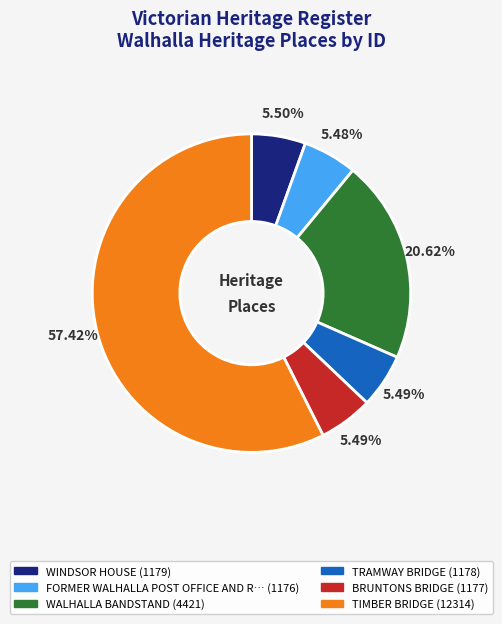

What is the smallest slice in the pie chart?

FORMER WALHALLA POST OFFICE AND RESIDENCE